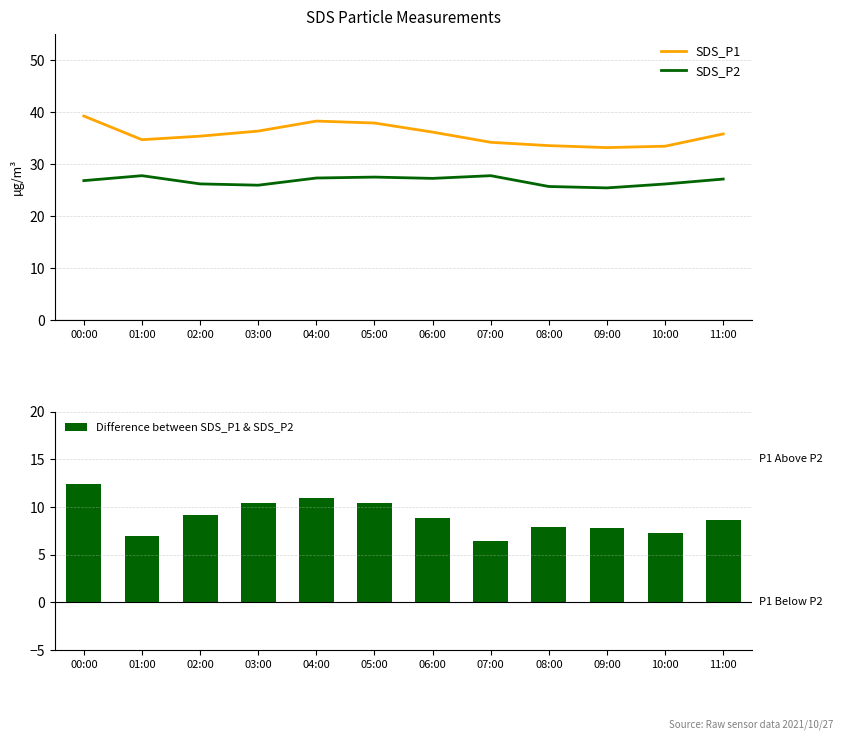

Between 03:00 and 00:00, which is larger?

00:00